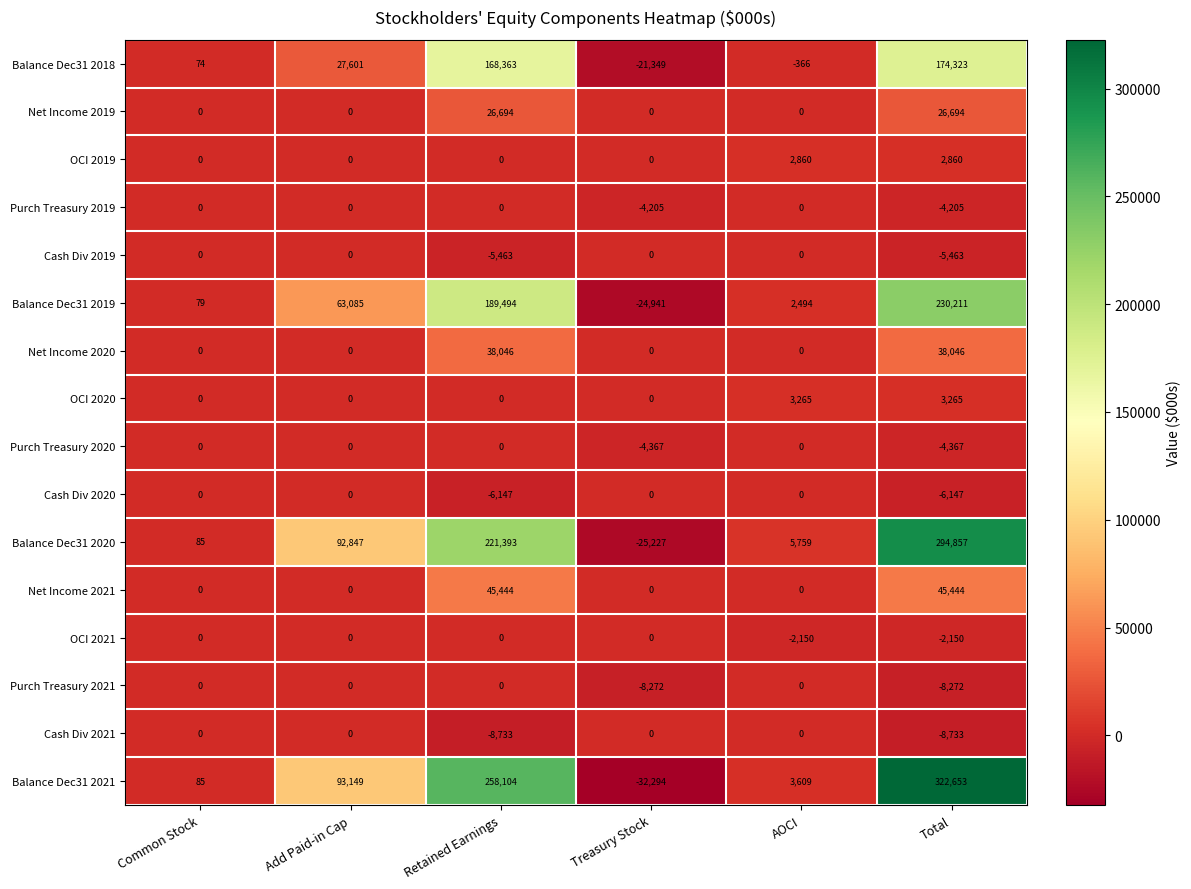

At how many categories does at least one series exceed 279302?

1